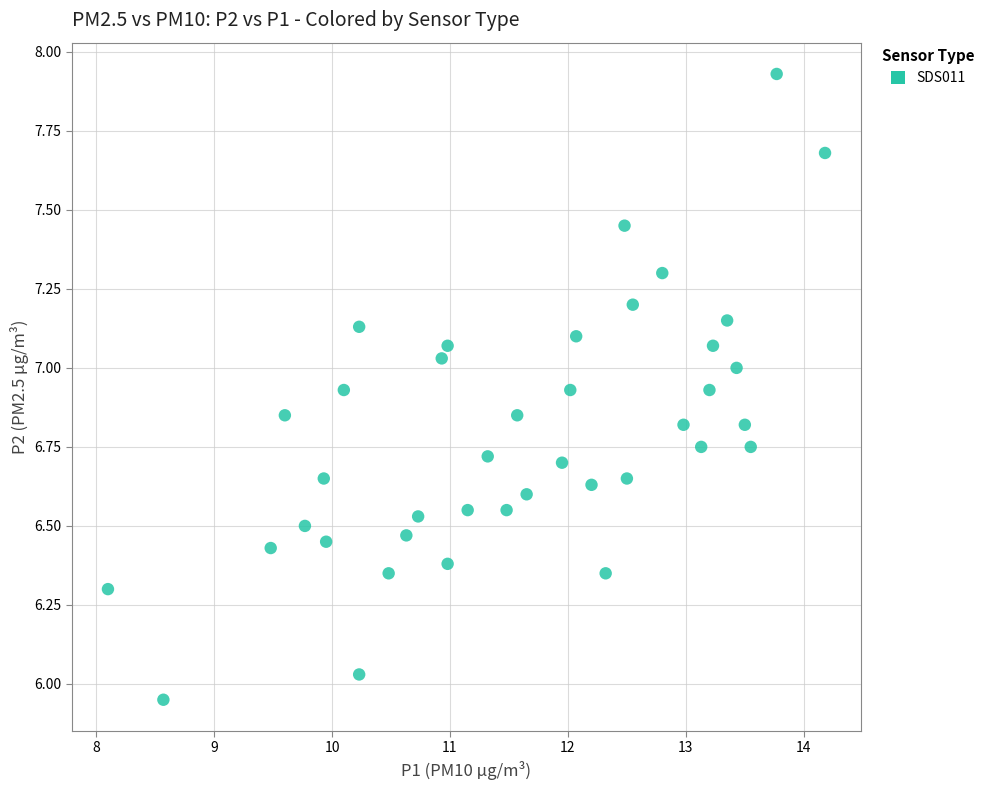

What is the range of X values (max minus min)?

6.1